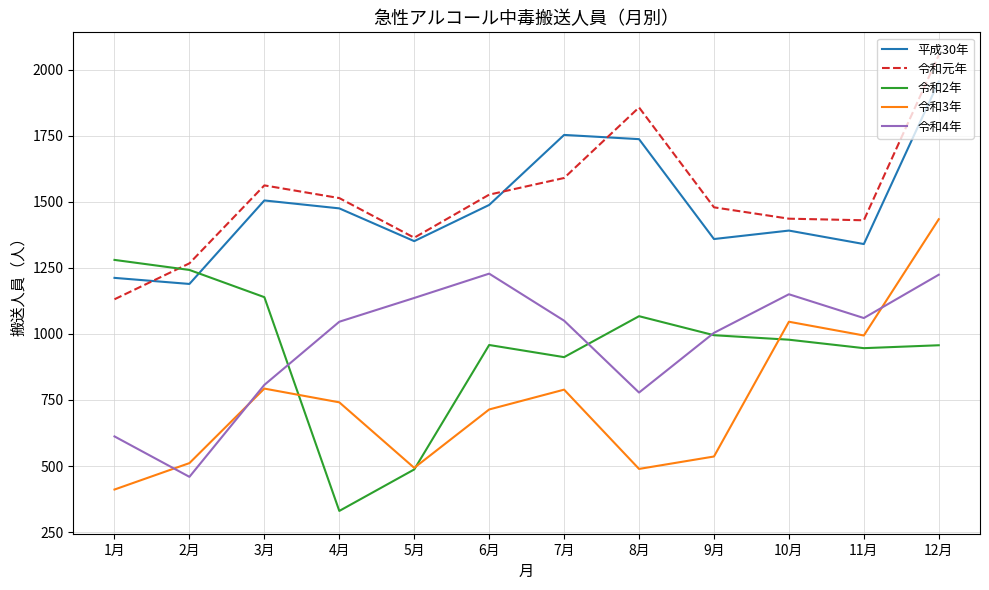

At which label does 令和4年 first exceed 1050?

5月